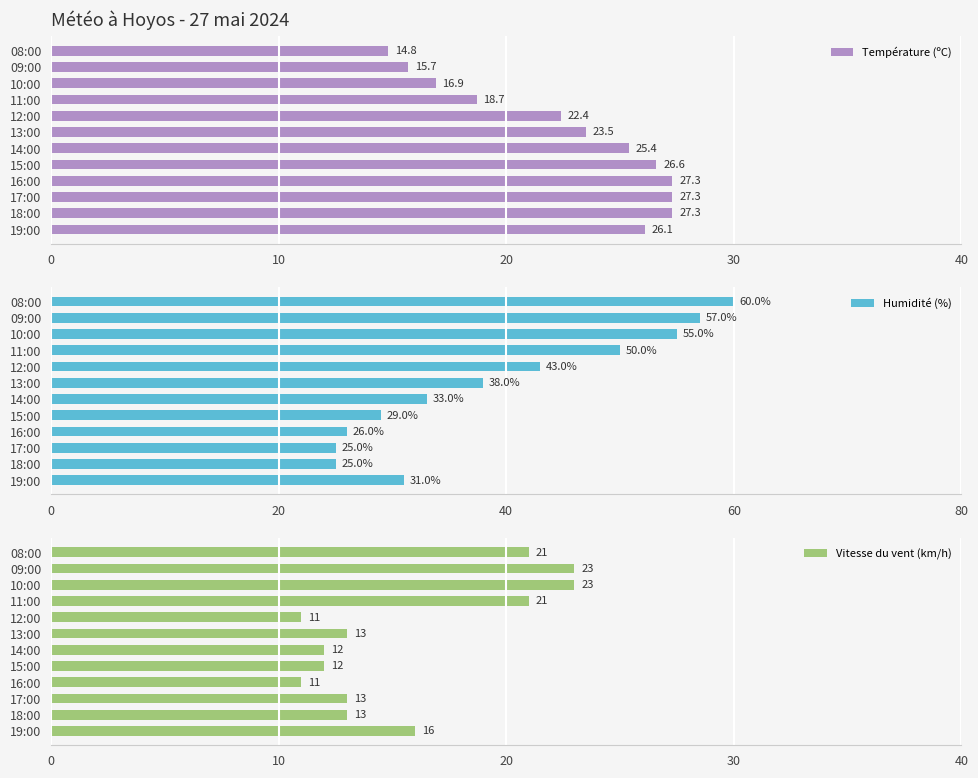

Rank the series by their average value, from highest to lowest.

Humidité (%), Température (ºC), Vitesse du vent (km/h)